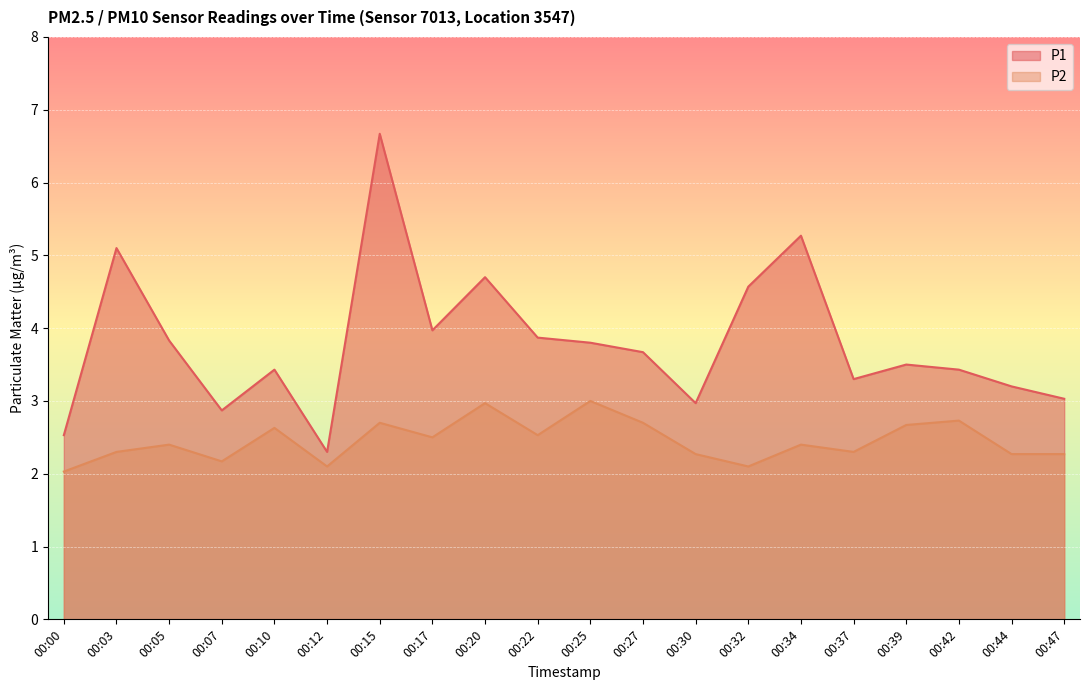

Between 00:25 and 00:47, which series saw the biggest shift?

P1